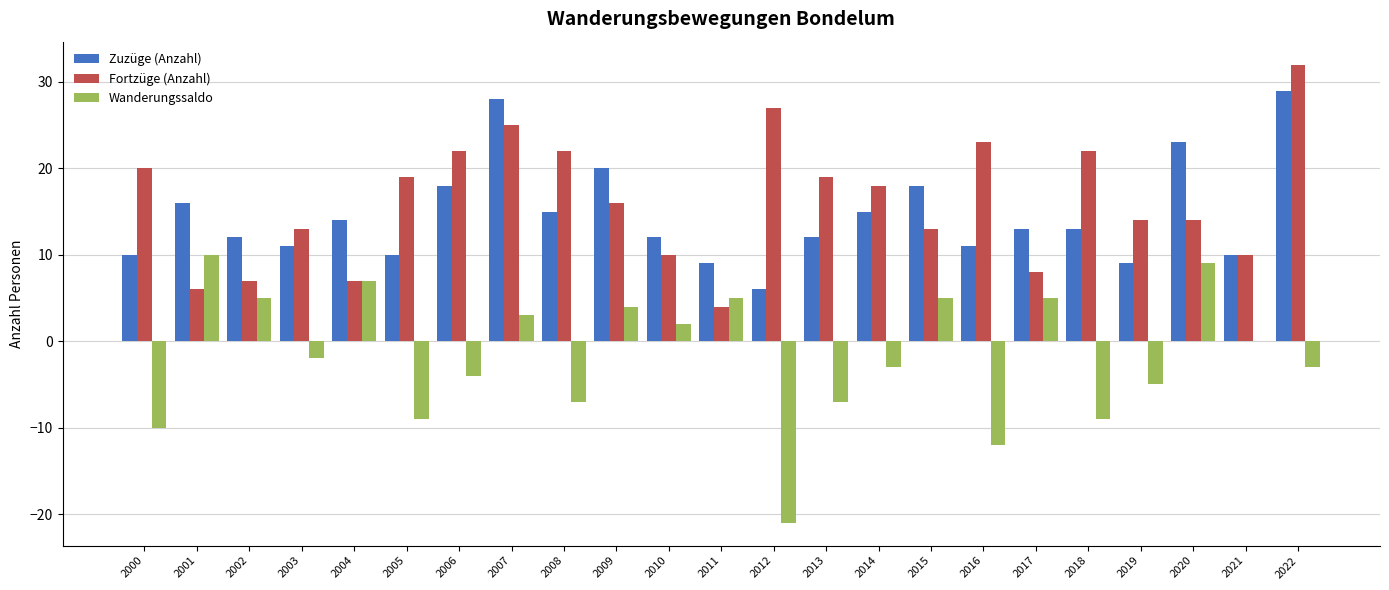

Is the value of Fortzüge (Anzahl) at 2009 greater than the value of Wanderungssaldo at 2010?

Yes